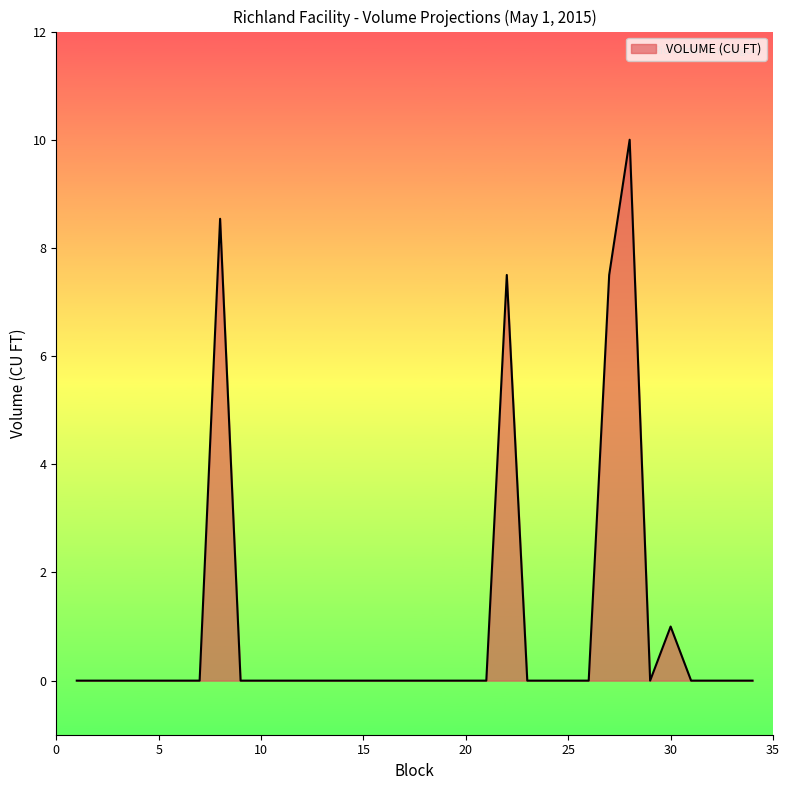

What is the greatest value displayed?

10.0